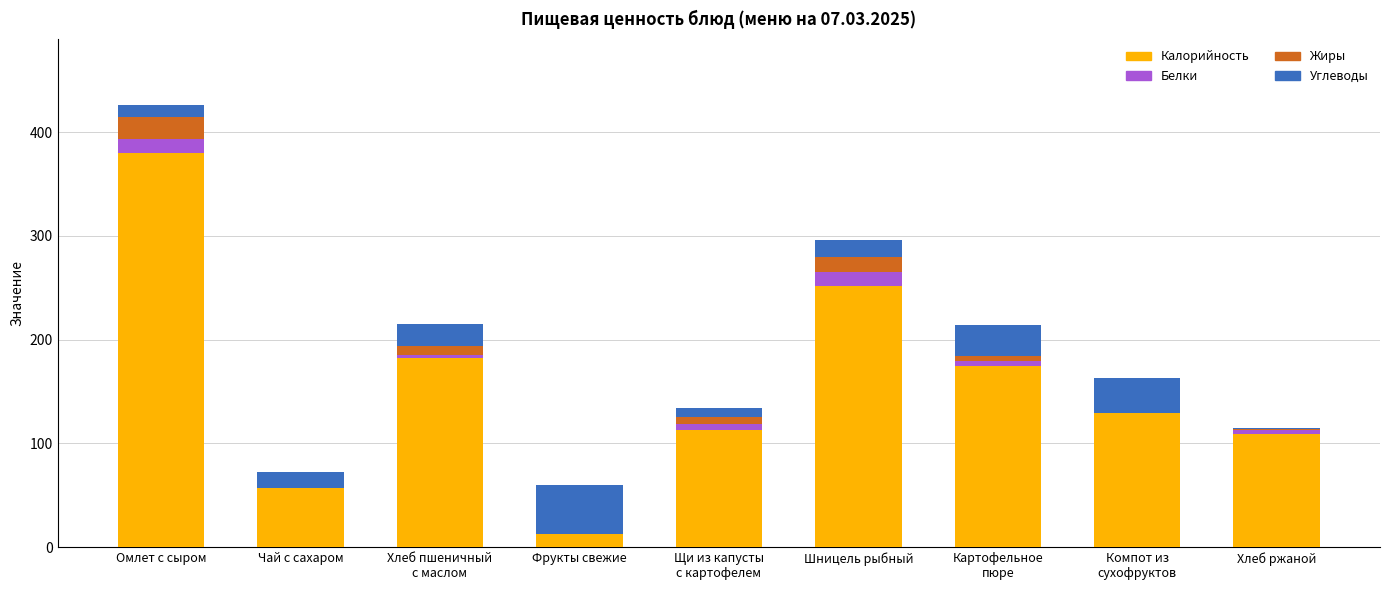

Is it true that Калорийность equals 13.0 at Фрукты свежие?

True